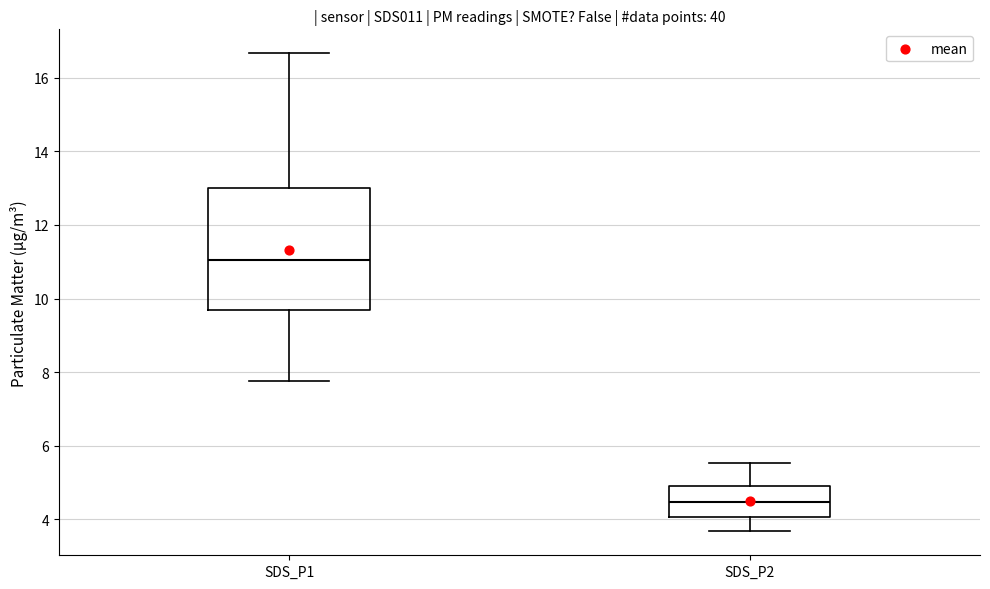

Reading left to right, read every box against the y-axis: the position of its median line, the range the box covers, and the ends of its whiskers. The values are not printed on the chart, so give them approximately, as read against the axis.

SDS_P1: median 11.0, box 9.8 to 13.0, whiskers 7.8 to 16.6
SDS_P2: median 4.4, box 4.0 to 5.0, whiskers 3.6 to 5.6